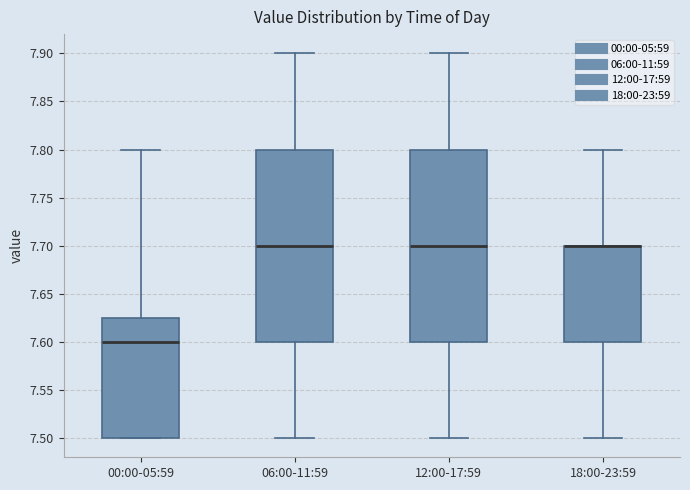

Reading left to right, transcribe this box plot: for each box, give where its median line is, the range the box spans, and where its two whiskers end, as read against the y-axis. The values are not printed on the chart, so give them approximately, as read against the axis.

00:00-05:59: median 7.600, box 7.500 to 7.625, whiskers 7.500 to 7.800
06:00-11:59: median 7.700, box 7.600 to 7.800, whiskers 7.500 to 7.900
12:00-17:59: median 7.700, box 7.600 to 7.800, whiskers 7.500 to 7.900
18:00-23:59: median 7.700 (drawn on the box's upper edge), box 7.600 to 7.700, whiskers 7.500 to 7.800